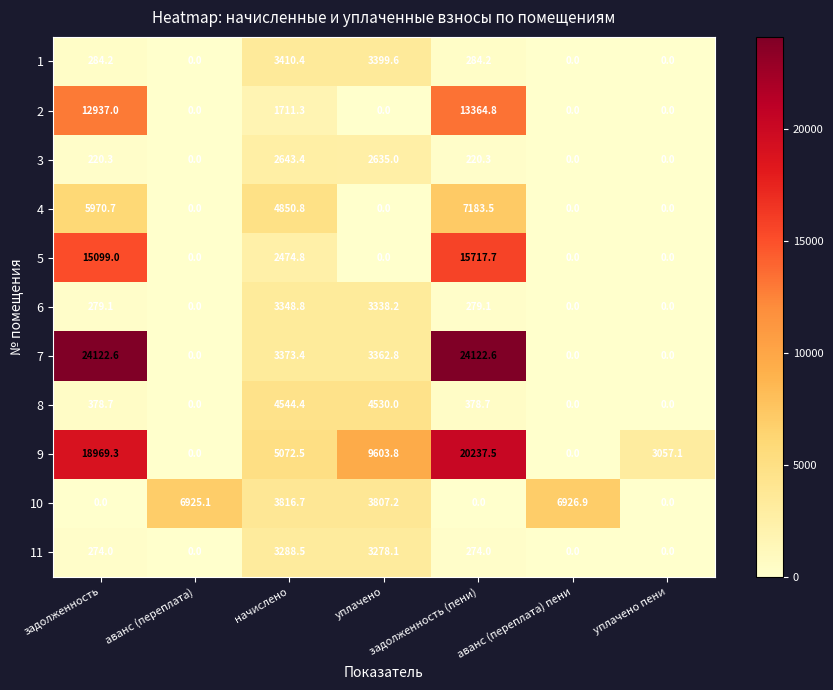

Which series has the largest total across all categories?

9